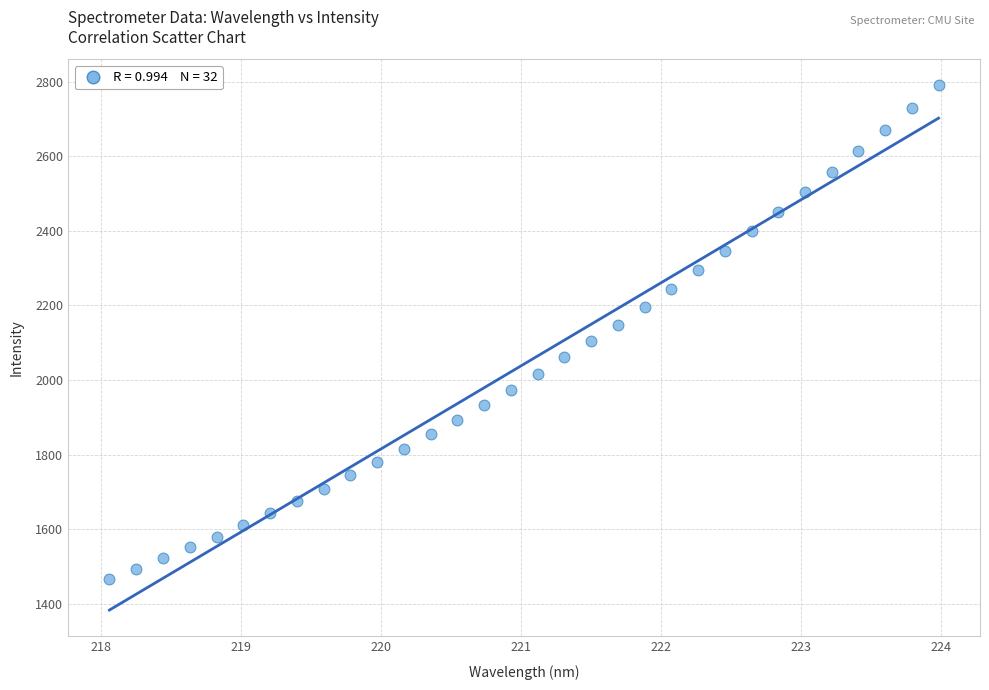

What is the range of Y values (max minus min)?

1322.0